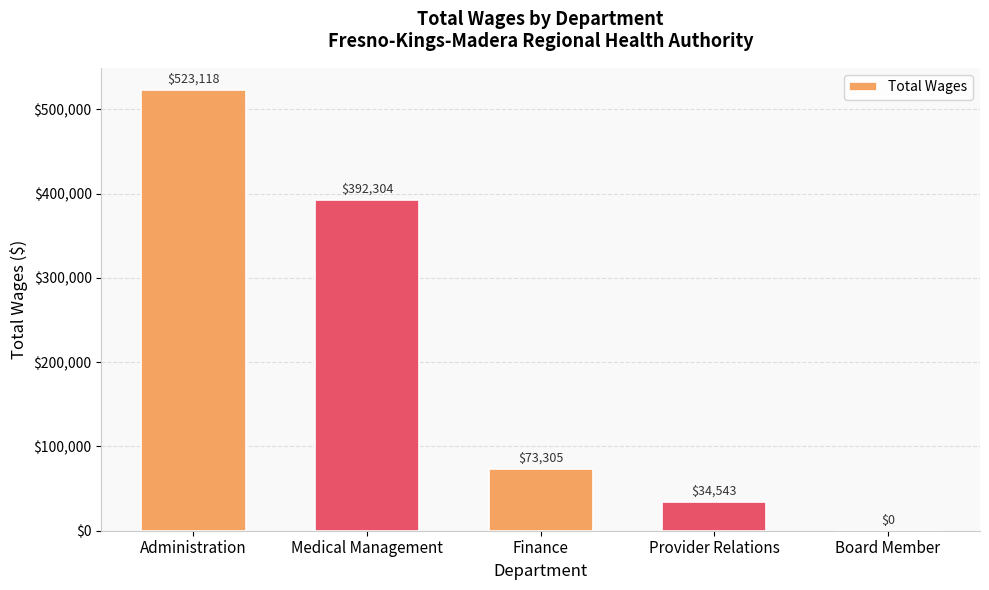

Reading right to left, extract all data points from this chart.

0	34543	73305	392304	523118